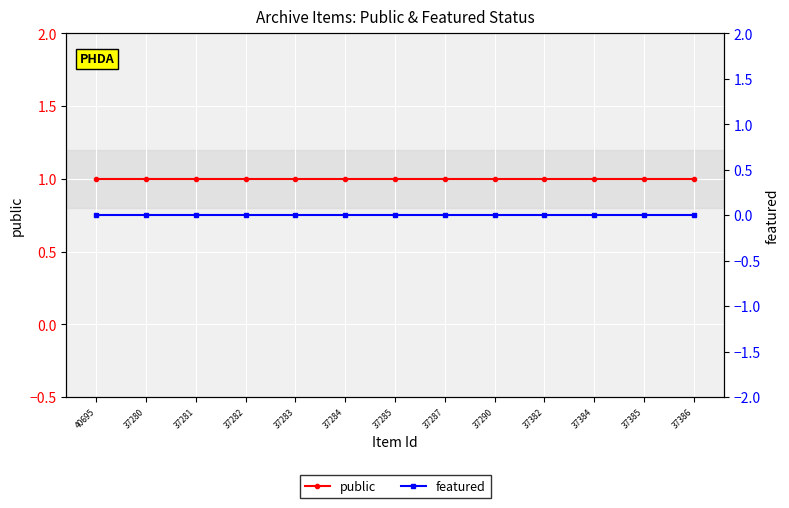

True or false: featured and public intersect in this chart.

False